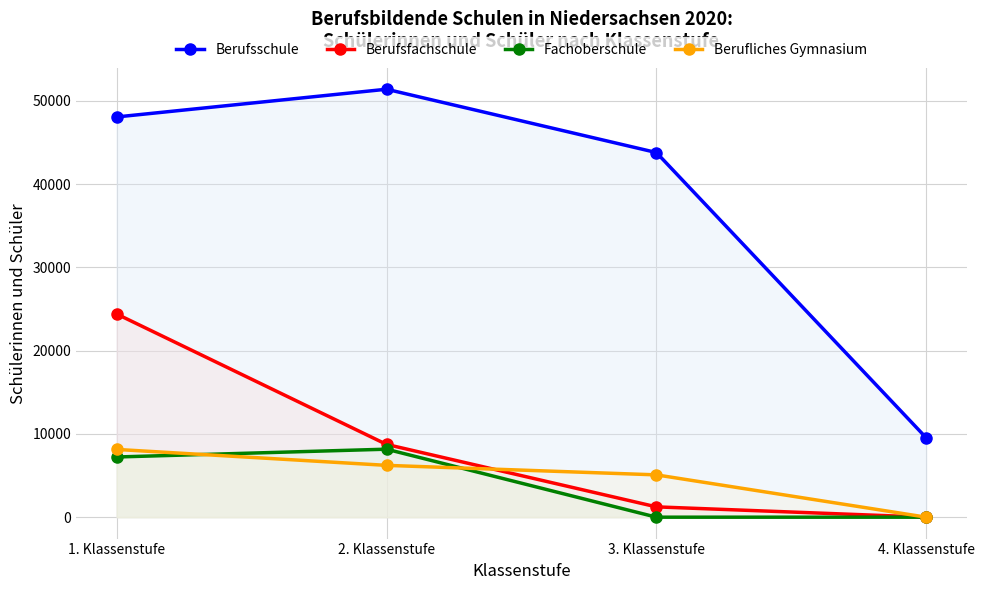

What are all the series names shown in the legend?

Berufsschule, Berufsfachschule, Fachoberschule, Berufliches Gymnasium